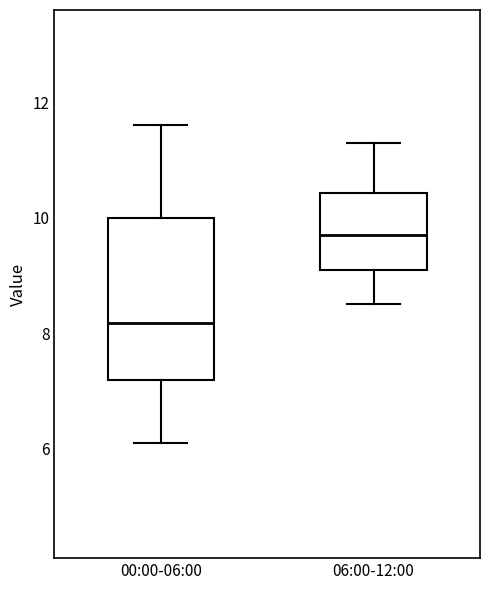

Where is the lower edge of the box for 06:00-12:00 on the y-axis? The values are not printed on the chart, so give them approximately, as read against the axis.

9.2